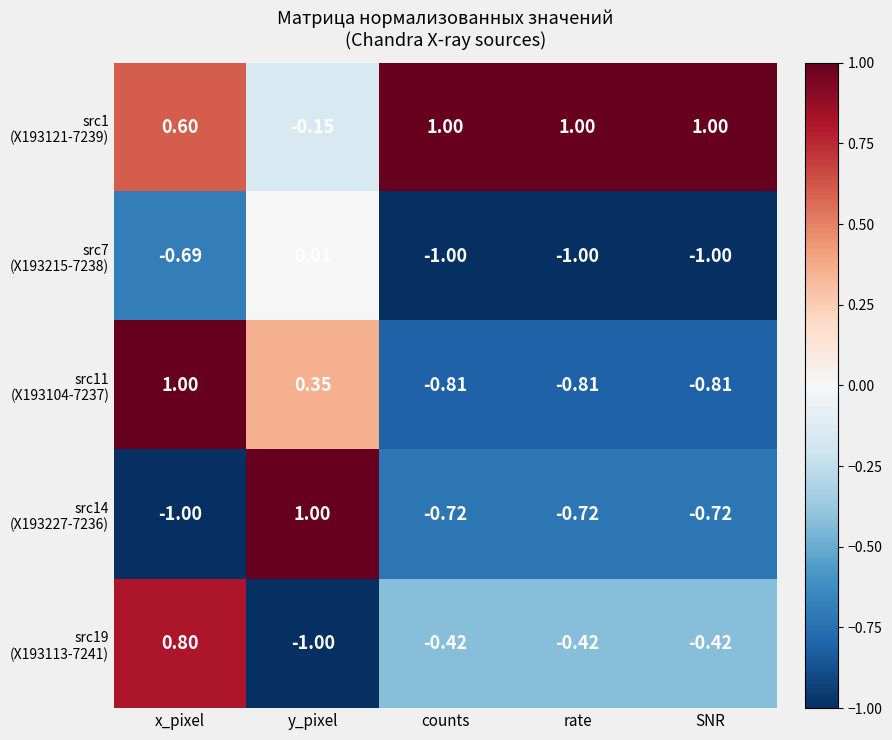

At which category is the sum across all series the highest?

x_pixel